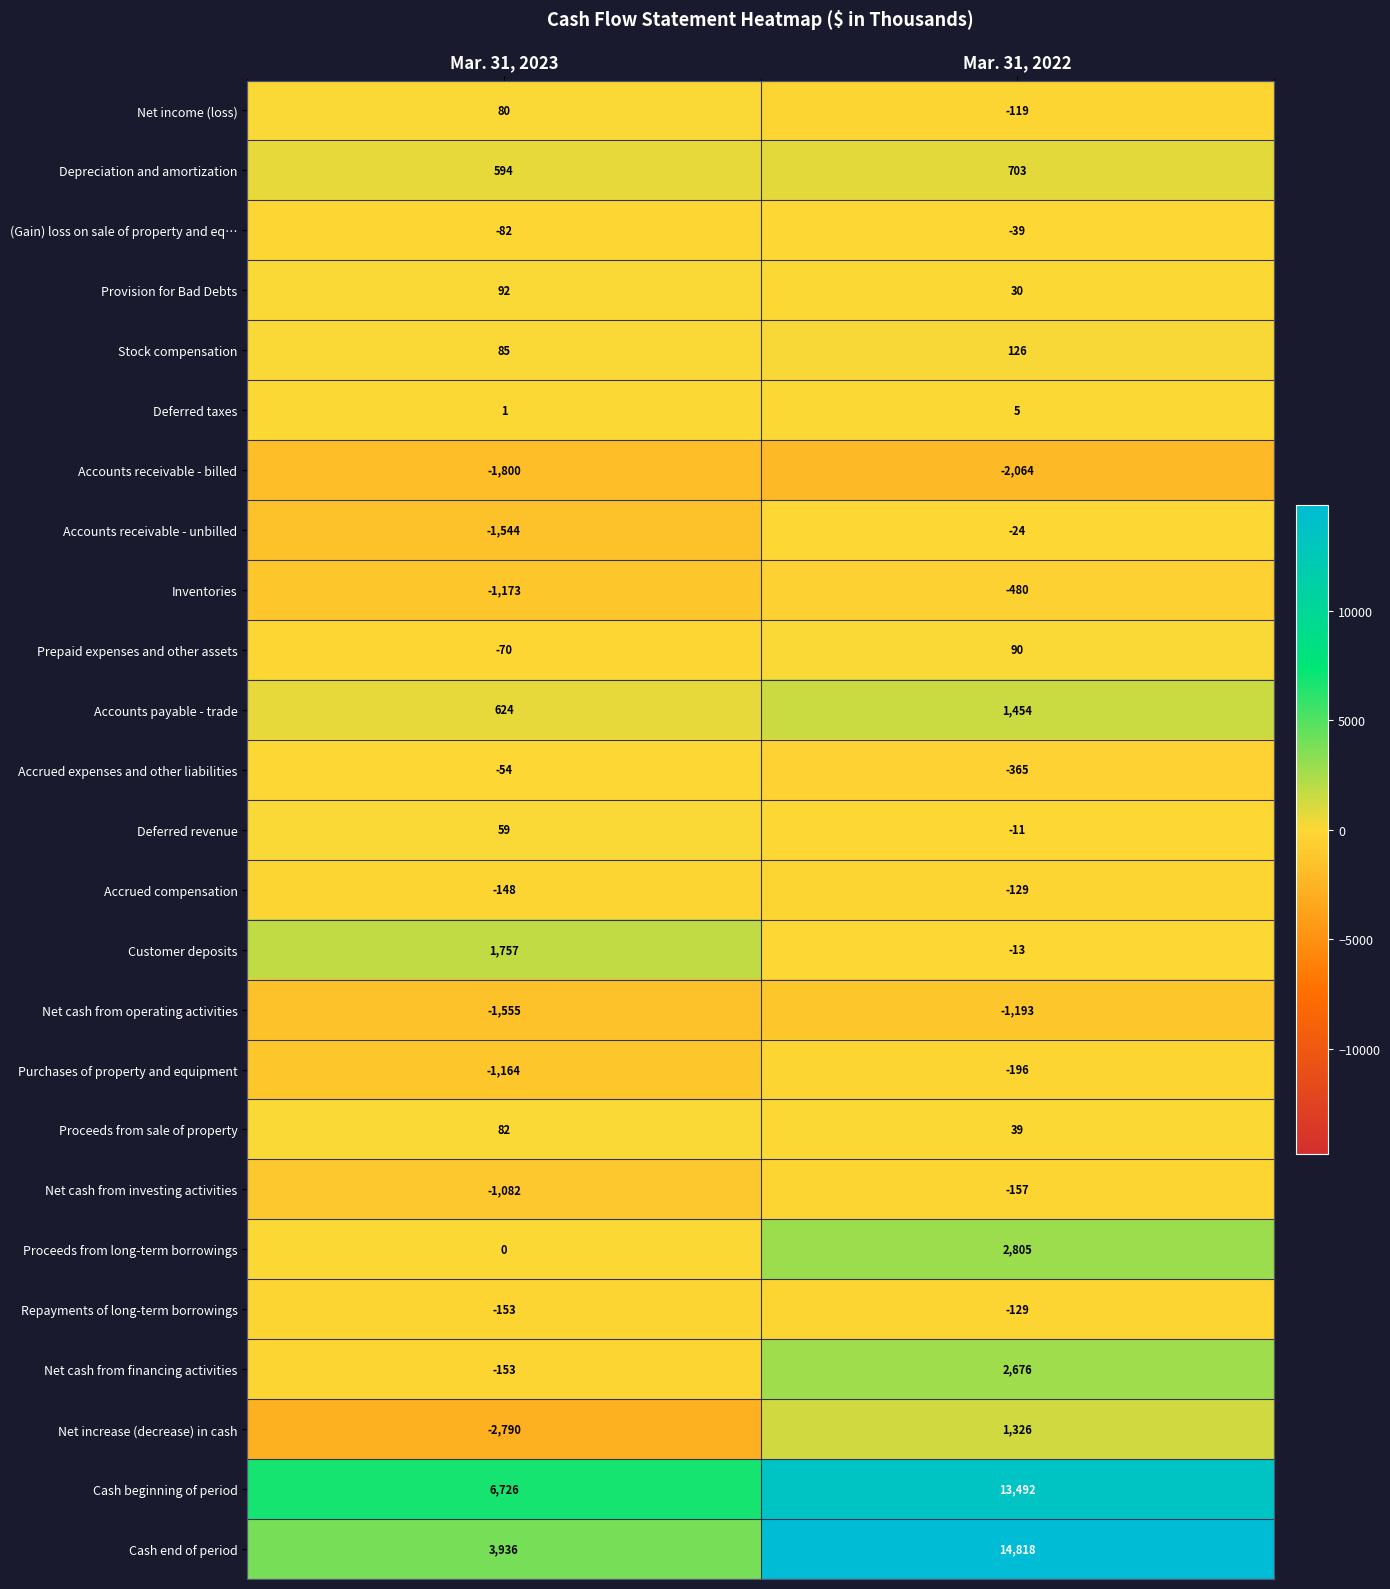

Which category has the lowest value in the Accounts receivable - unbilled series?

Mar. 31, 2023